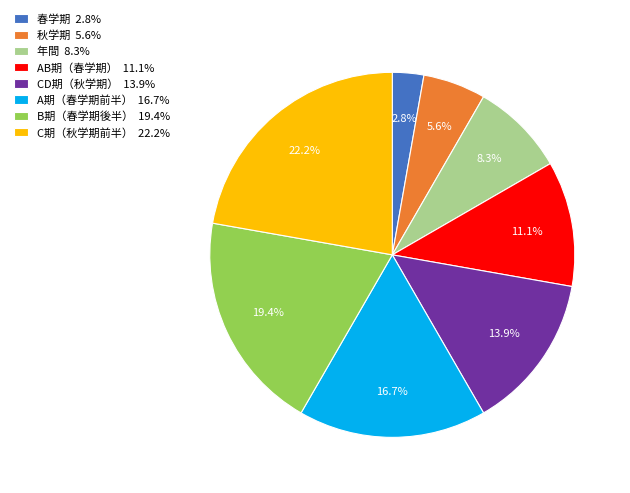

Does any single category account for the majority?

No